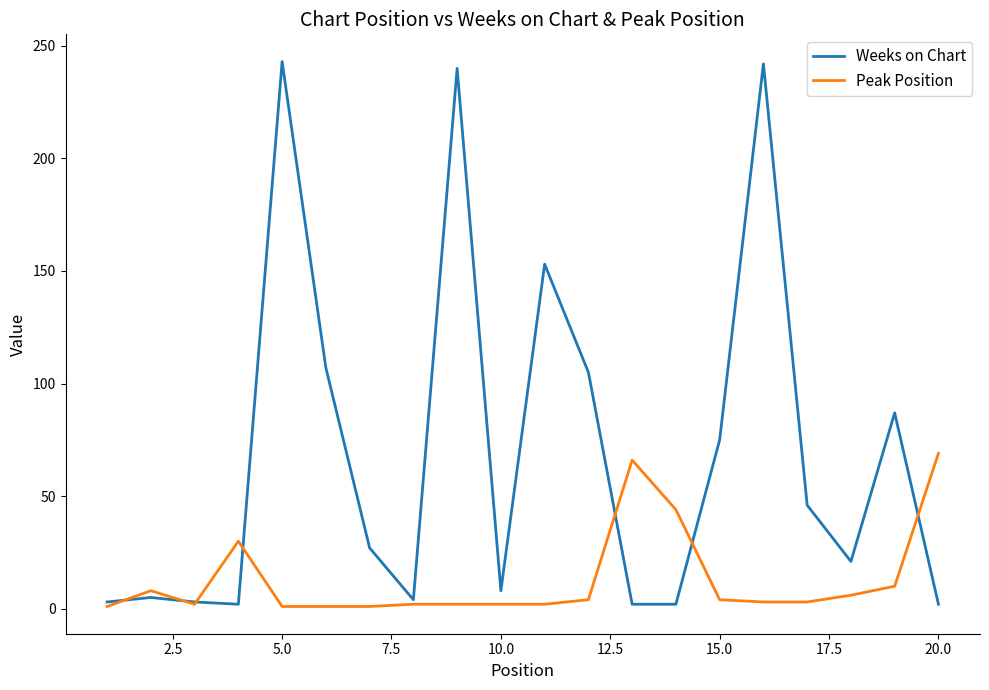

Rank the series by their average value, from highest to lowest.

Weeks on Chart, Peak Position